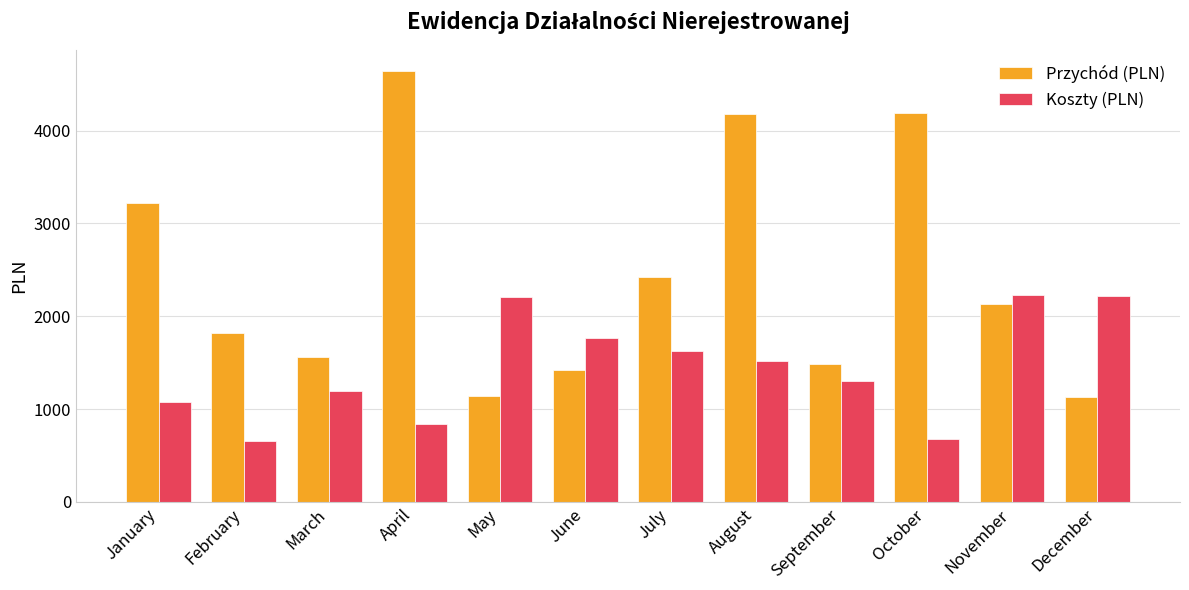

The Koszty (PLN) series shows 1079 at January. True or false?

True